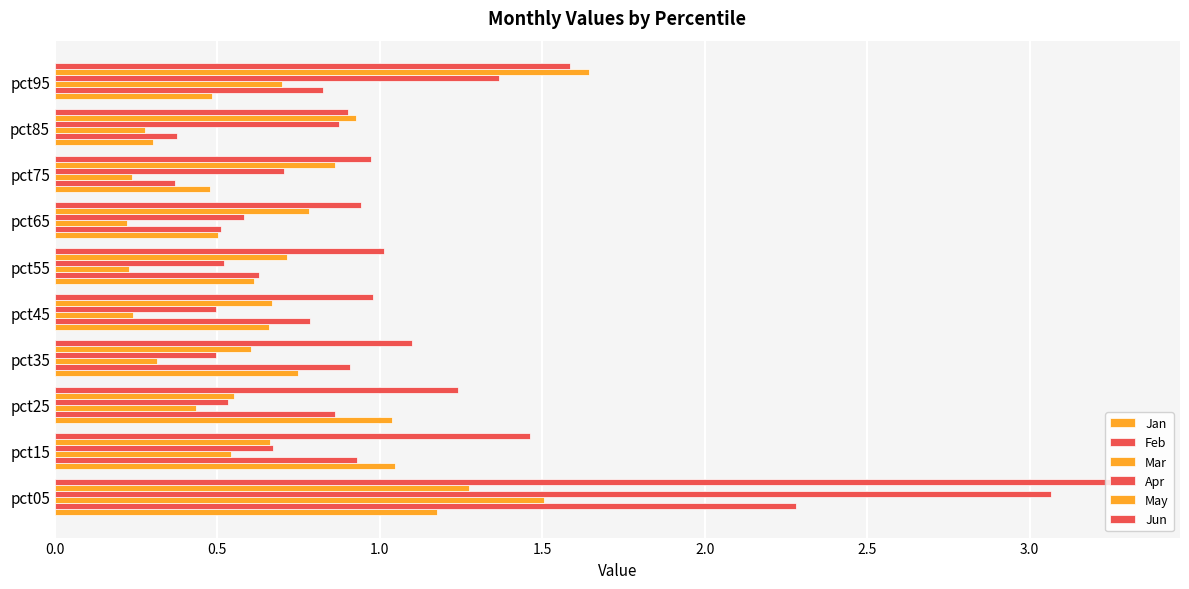

How many data points does each series have?

10